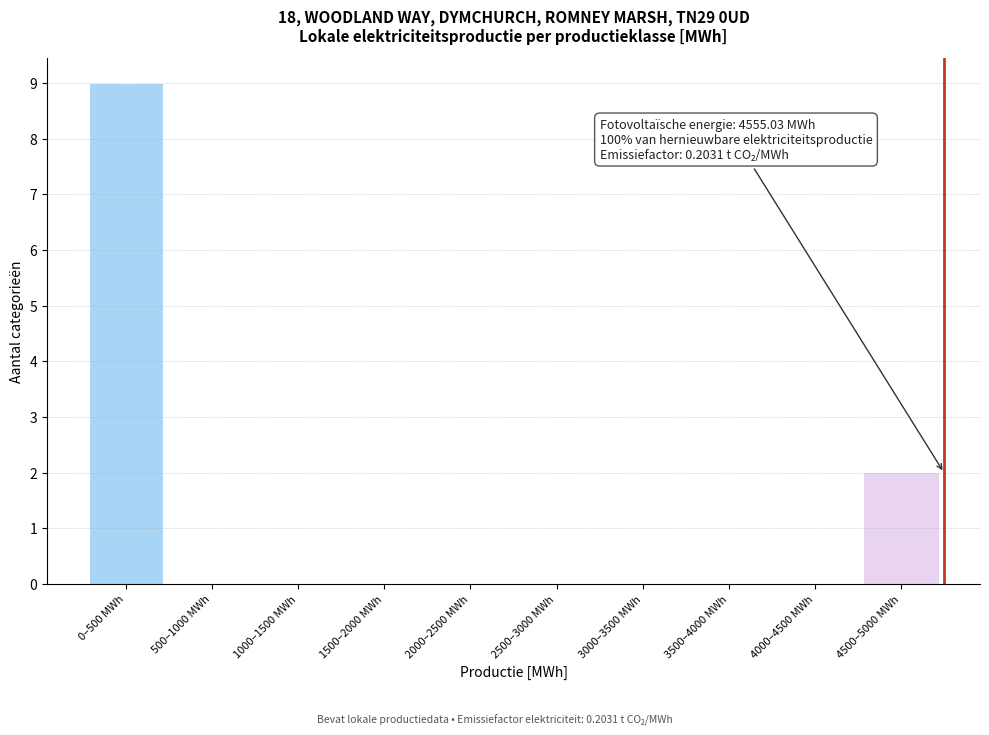

Reading right to left, transcribe all the data shown in this chart.

4500–5000 MWh=2	4000–4500 MWh=0	3500–4000 MWh=0	3000–3500 MWh=0	2500–3000 MWh=0	2000–2500 MWh=0	1500–2000 MWh=0	1000–1500 MWh=0	500–1000 MWh=0	0–500 MWh=9